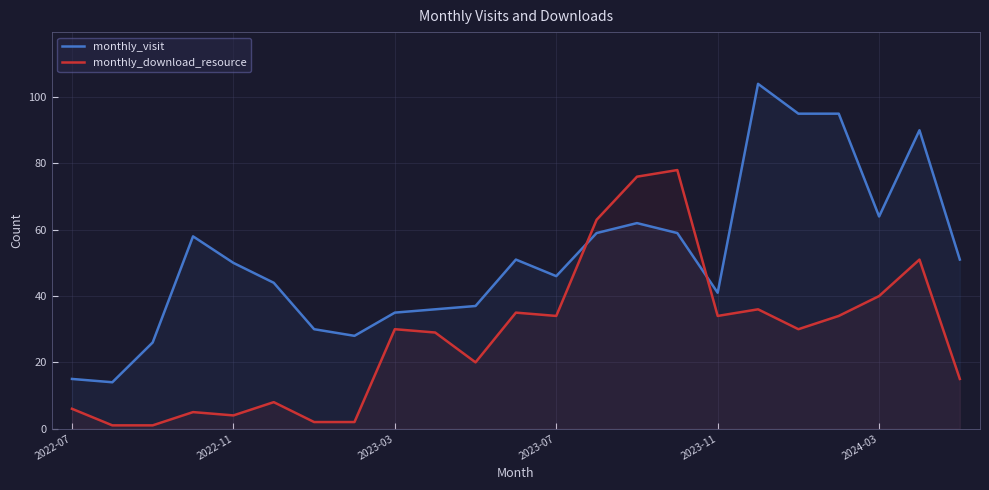

What is the total value across all series at 7?

30